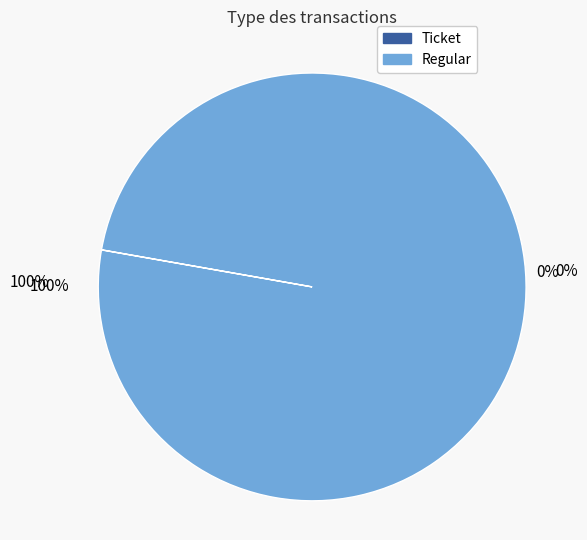

To the nearest percent, what is the average slice percentage?

50%